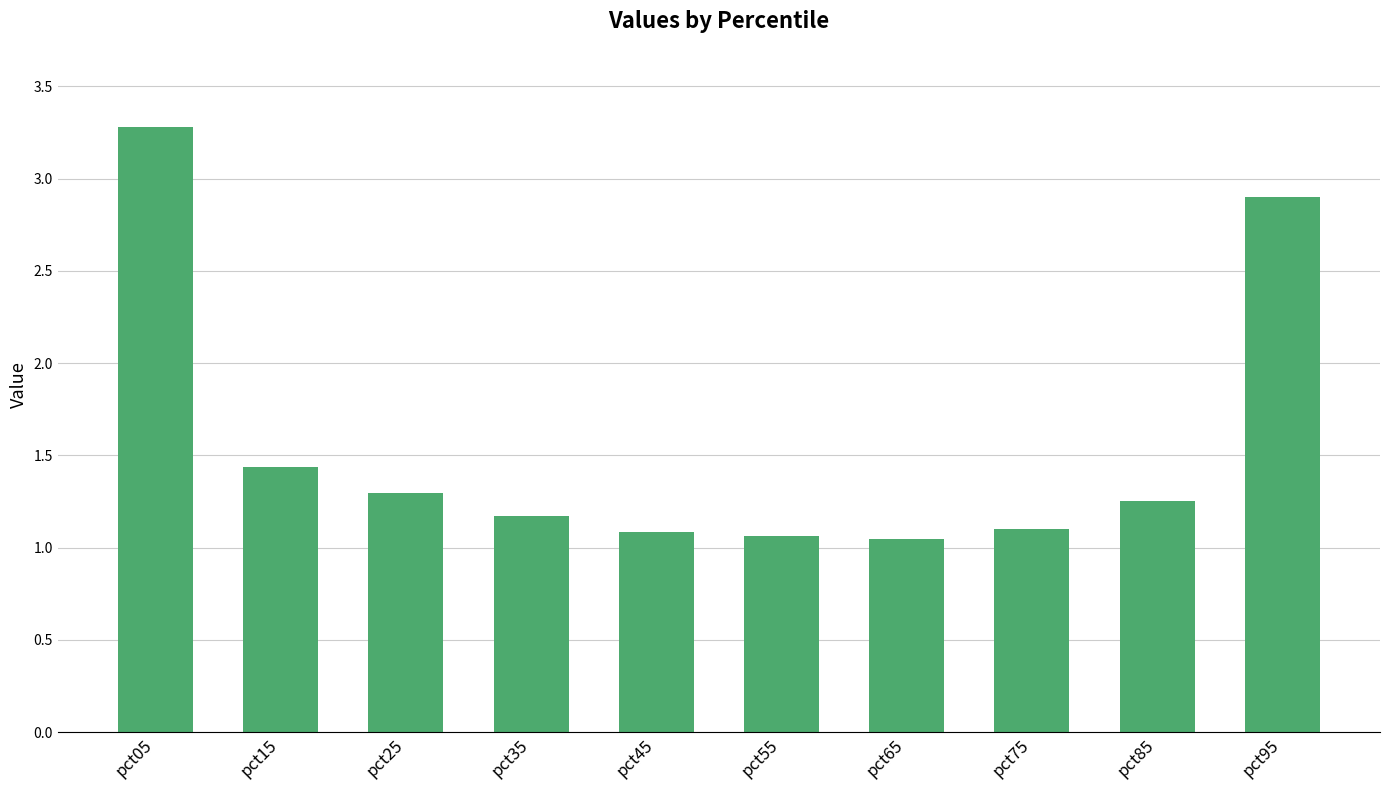

What is the maximum value shown in the chart?

3.3